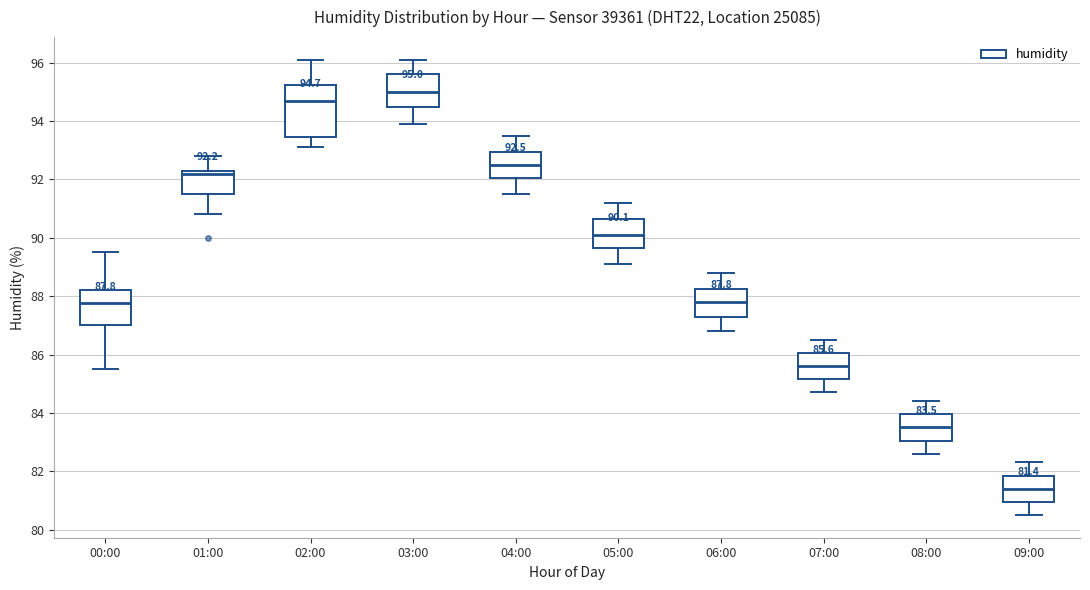

Which box's median line is the lowest?

09:00